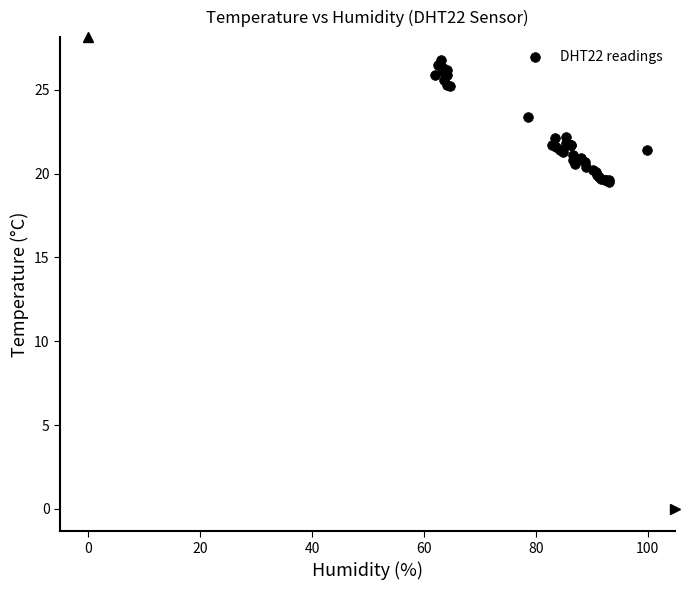

What Y value in the scatter plot is closest to 23?

23.4